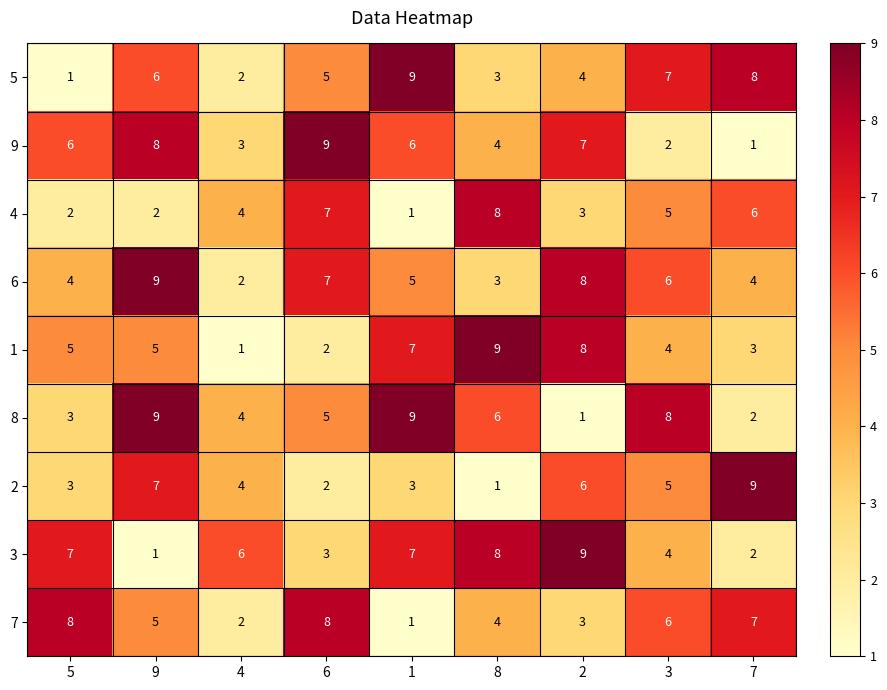

What is the maximum value shown in the chart?

9